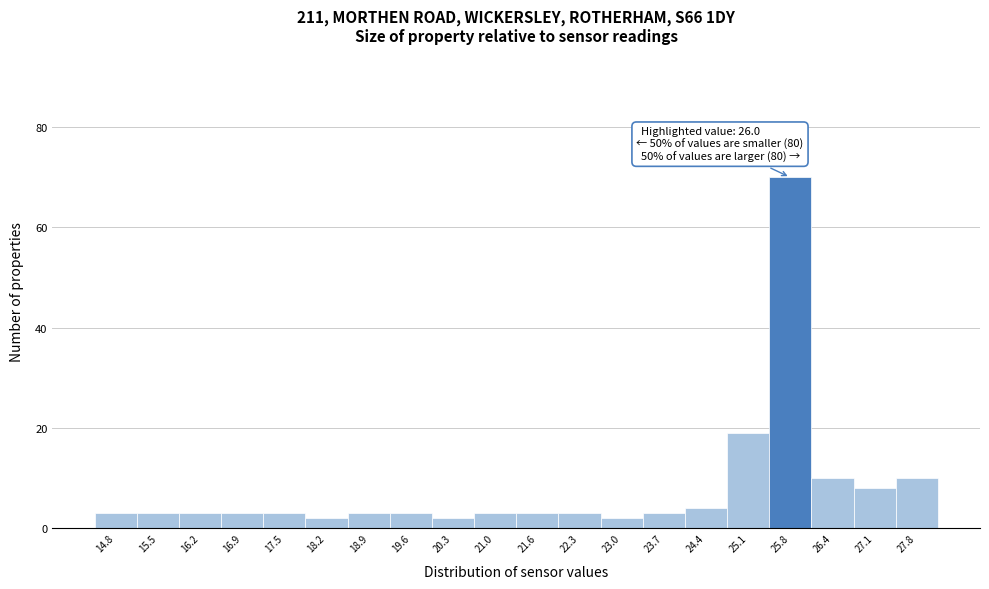

Reading left to right, list all the values displayed in this chart.

3	3	3	3	3	2	3	3	2	3	3	3	2	3	4	19	70	10	8	10